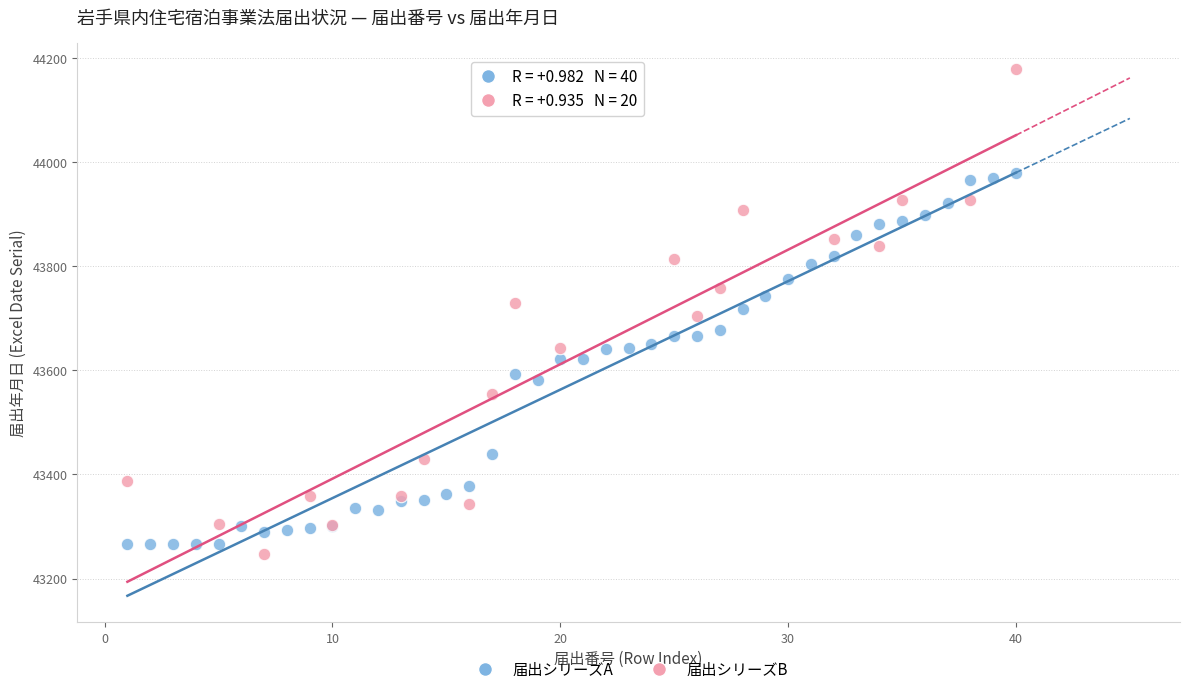

Which series has the largest Y range (max minus min)?

届出シリーズB